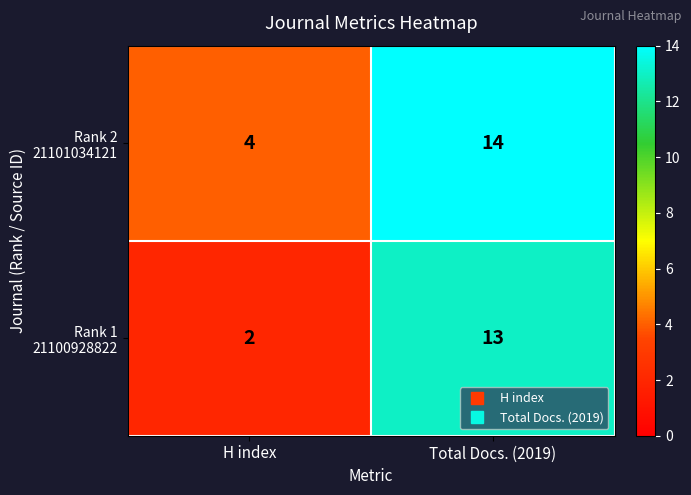

At which category is the sum across all series the highest?

Total Docs. (2019)